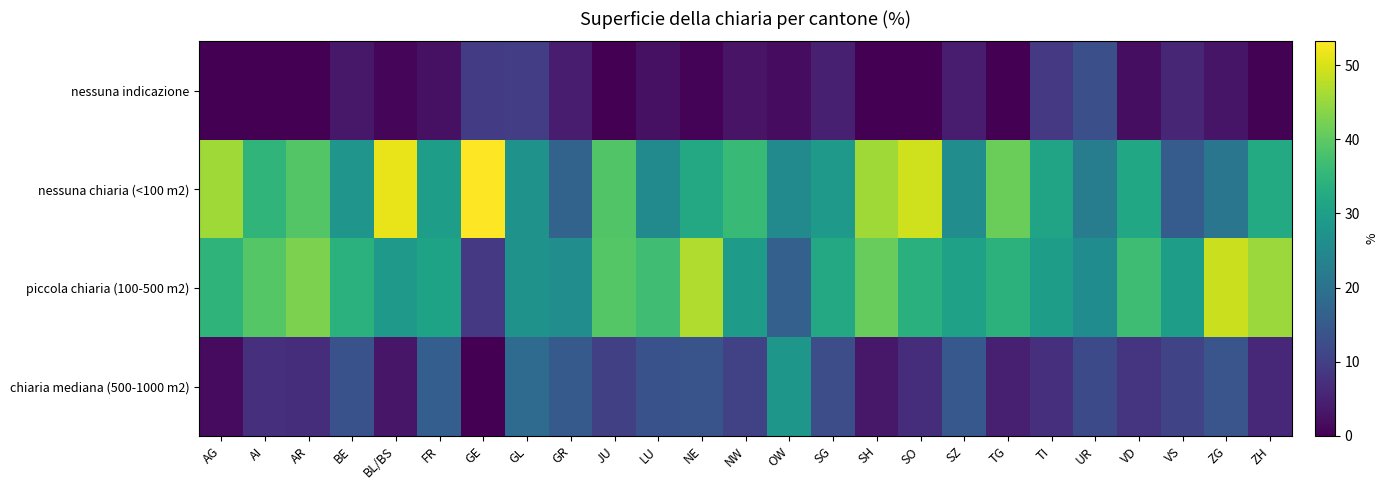

Reading right to left, what are all the values shown in this chart?

nessuna indicazione: ZH=0.4	ZG=3.0	VS=5.8	VD=1.9	UR=13.0	TI=8.8	TG=0.0	SZ=4.1	SO=0.0	SH=0.0	SG=4.6	OW=1.8	NW=2.8	NE=0.6	LU=2.4	JU=0.0	GR=4.0	GL=9.7	GE=9.2	FR=2.4	BL/BS=1.0	BE=3.5	AR=0.0	AI=0.0	AG=0.0
nessuna chiaria (<100 m2): ZH=32.5	ZG=20.8	VS=15.4	VD=31.8	UR=22.6	TI=31.1	TG=41.3	SZ=26.1	SO=49.3	SH=45.7	SG=28.8	OW=25.5	NW=36.0	NE=32.1	LU=25.5	JU=38.8	GR=16.9	GL=27.4	GE=53.2	FR=29.6	BL/BS=51.4	BE=27.8	AR=39.0	AI=34.8	AG=45.7
piccola chiaria (100-500 m2): ZH=45.3	ZG=48.9	VS=29.7	VD=36.7	UR=25.9	TI=29.6	TG=34.2	SZ=30.4	SO=33.8	SH=40.8	SG=32.2	OW=16.4	NW=29.1	NE=46.8	LU=36.9	JU=39.1	GR=26.1	GL=27.4	GE=8.9	FR=30.8	BL/BS=28.6	BE=33.9	AR=42.7	AI=39.1	AG=34.6
chiaria mediana (500-1000 m2): ZH=6.0	ZG=14.0	VS=11.0	VD=8.0	UR=12.0	TI=7.3	TG=4.6	SZ=14.7	SO=7.0	SH=3.5	SG=12.6	OW=28.1	NW=10.5	NE=13.8	LU=13.3	JU=10.0	GR=15.0	GL=18.5	GE=0.0	FR=15.8	BL/BS=3.2	BE=13.3	AR=6.9	AI=7.1	AG=1.6